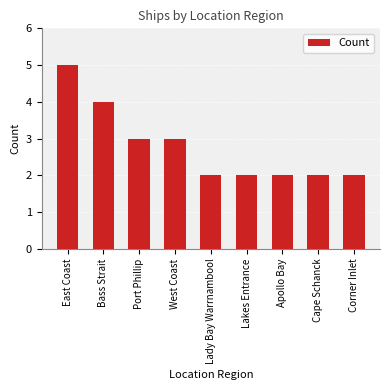

Reading right to left, list all the values displayed in this chart.

2	2	2	2	2	3	3	4	5